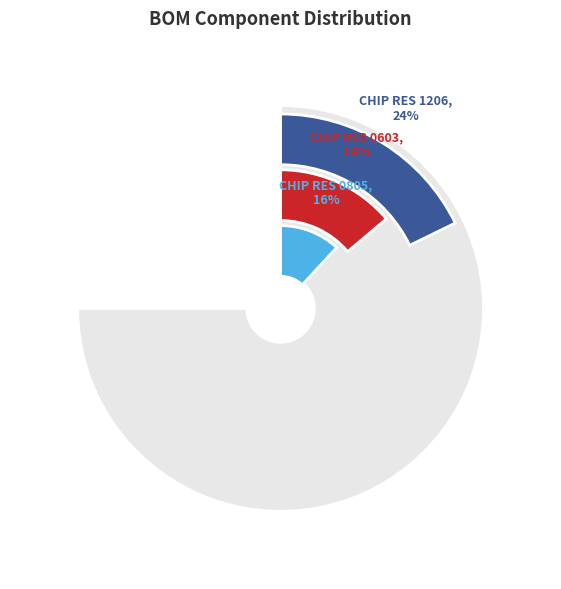

Combined, what portion of the pie is Other RES and DIP RES?

10.5%